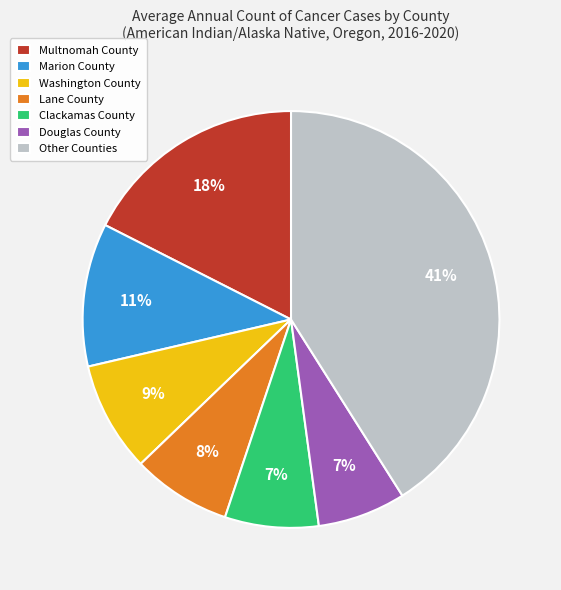

Which has a higher value, Other Counties or Washington County?

Other Counties